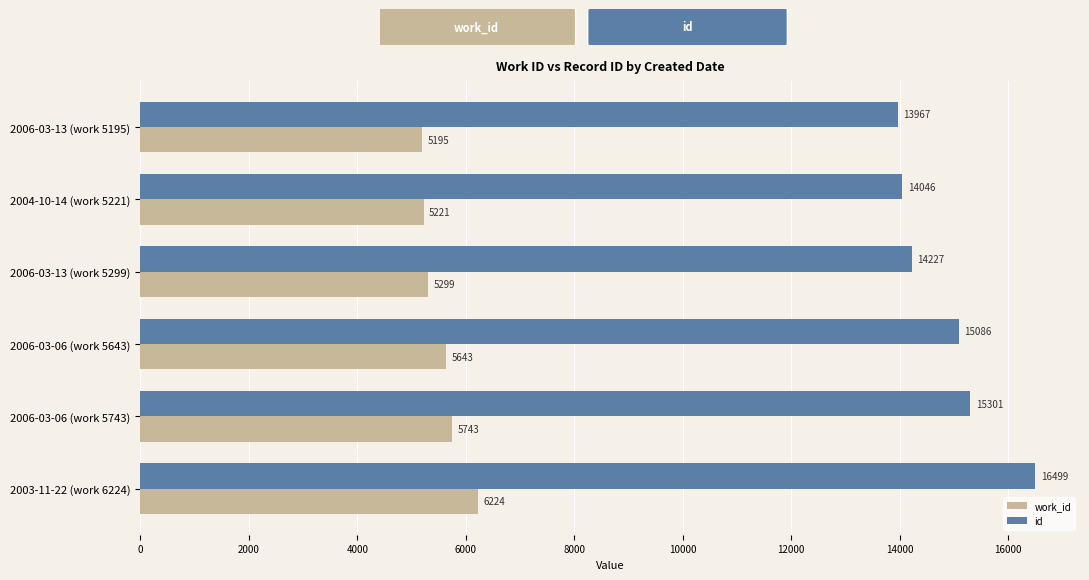

What is the difference between the maximum and second lowest values in the id series?

2453